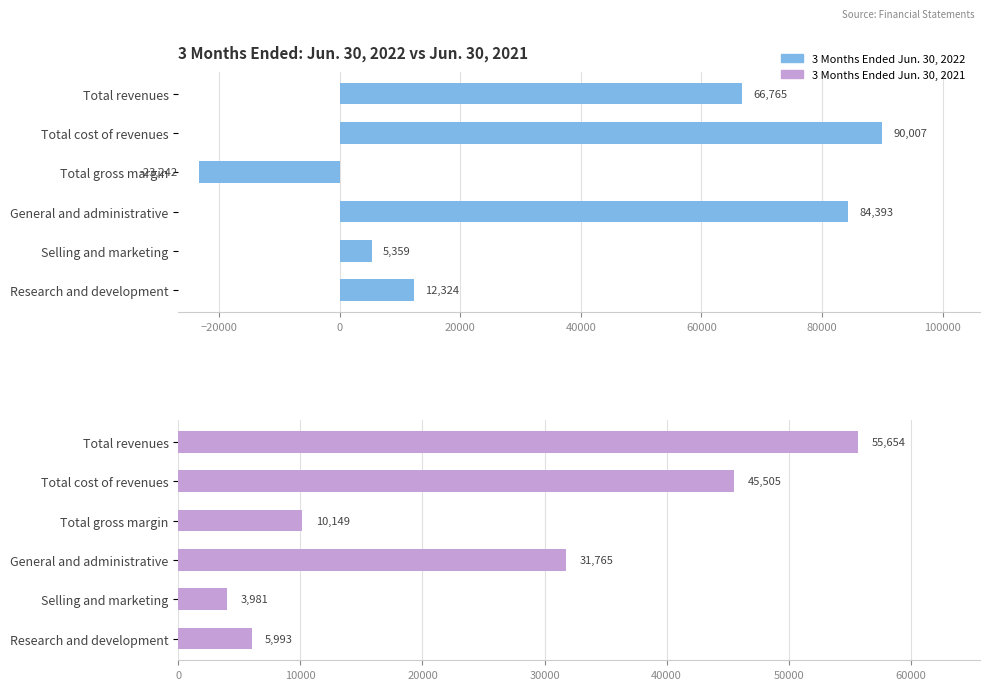

What value does the 3 Months Ended Jun. 30, 2022 series have at 20000, to the nearest 50?

84400